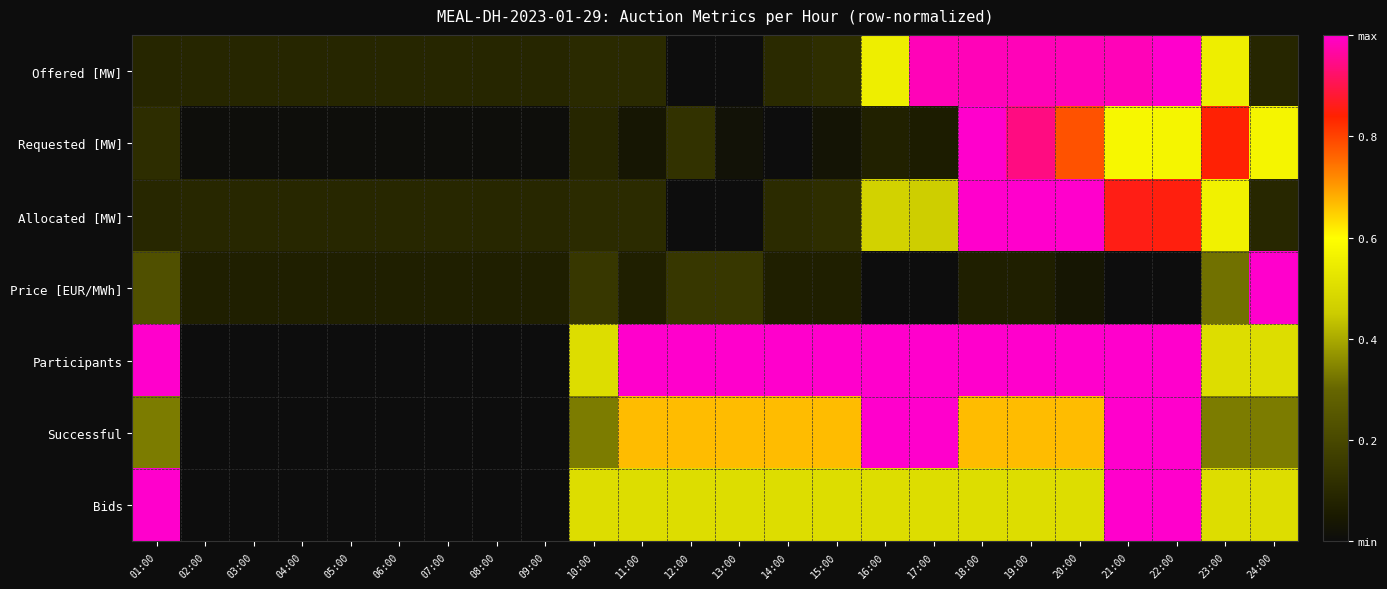

Rank the series by their maximum value, from highest to lowest.

Offered [MW], Requested [MW], Allocated [MW], Price [EUR/MWh], Participants, Successful, Bids